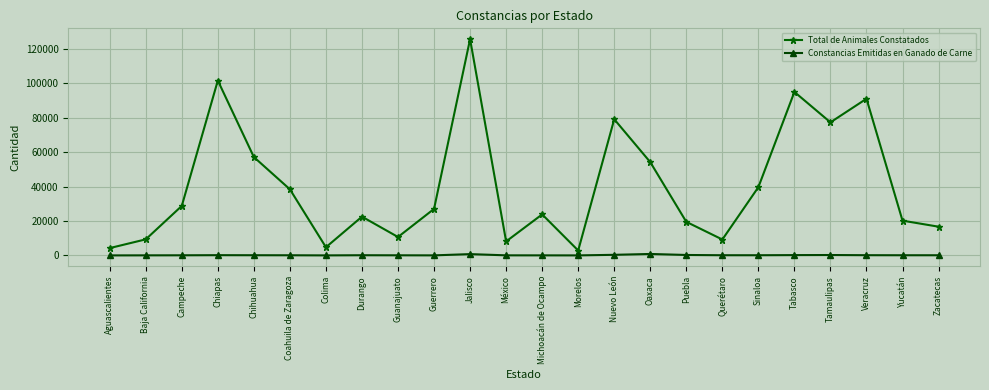

How many series are shown in this chart?

2